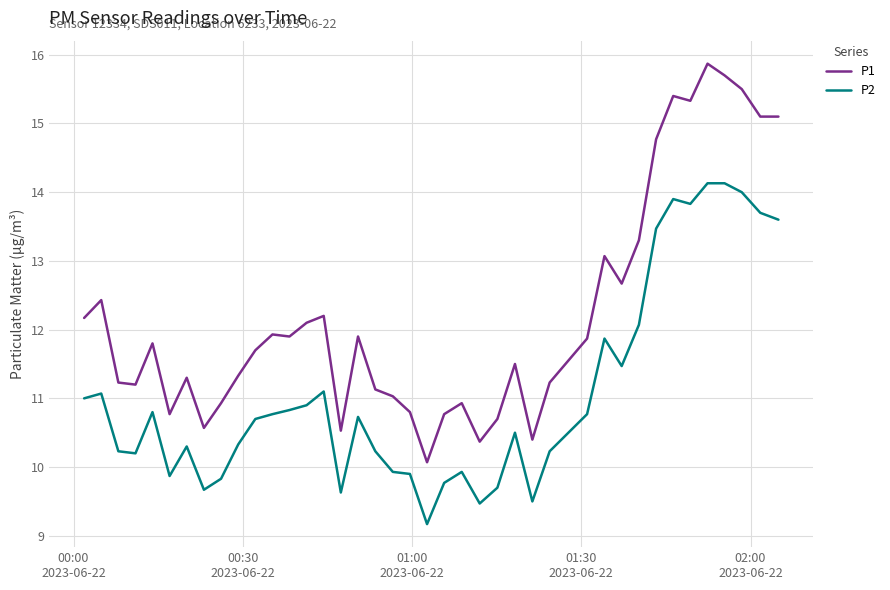

What are all the series names shown in the legend?

P1, P2